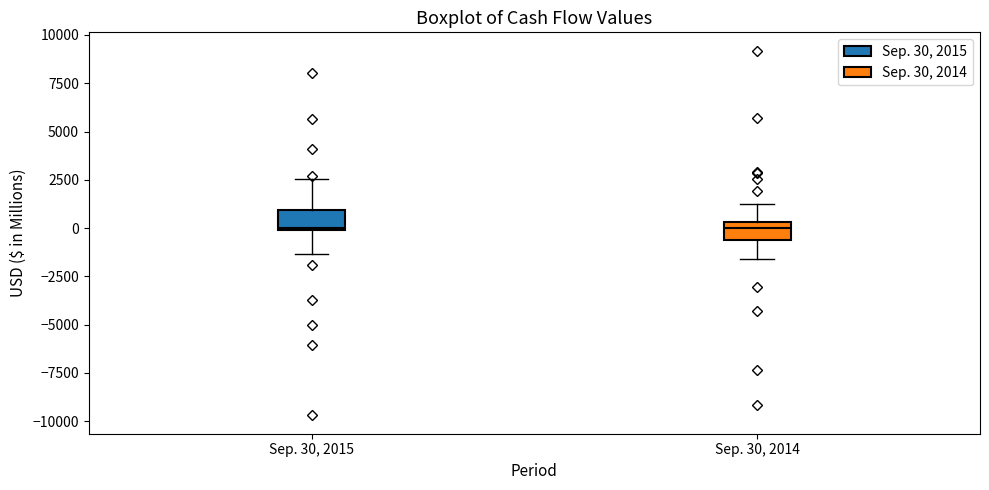

Reading left to right, transcribe this box plot: for each box, give where its median line is, the range the box spans, and where its two whiskers end, as read against the y-axis. The values are not printed on the chart, so give them approximately, as read against the axis.

Sep. 30, 2015: median 0, box 0 to 1000, whiskers -1500 to 2500
Sep. 30, 2014: median 0, box -500 to 500, whiskers -1500 to 1000